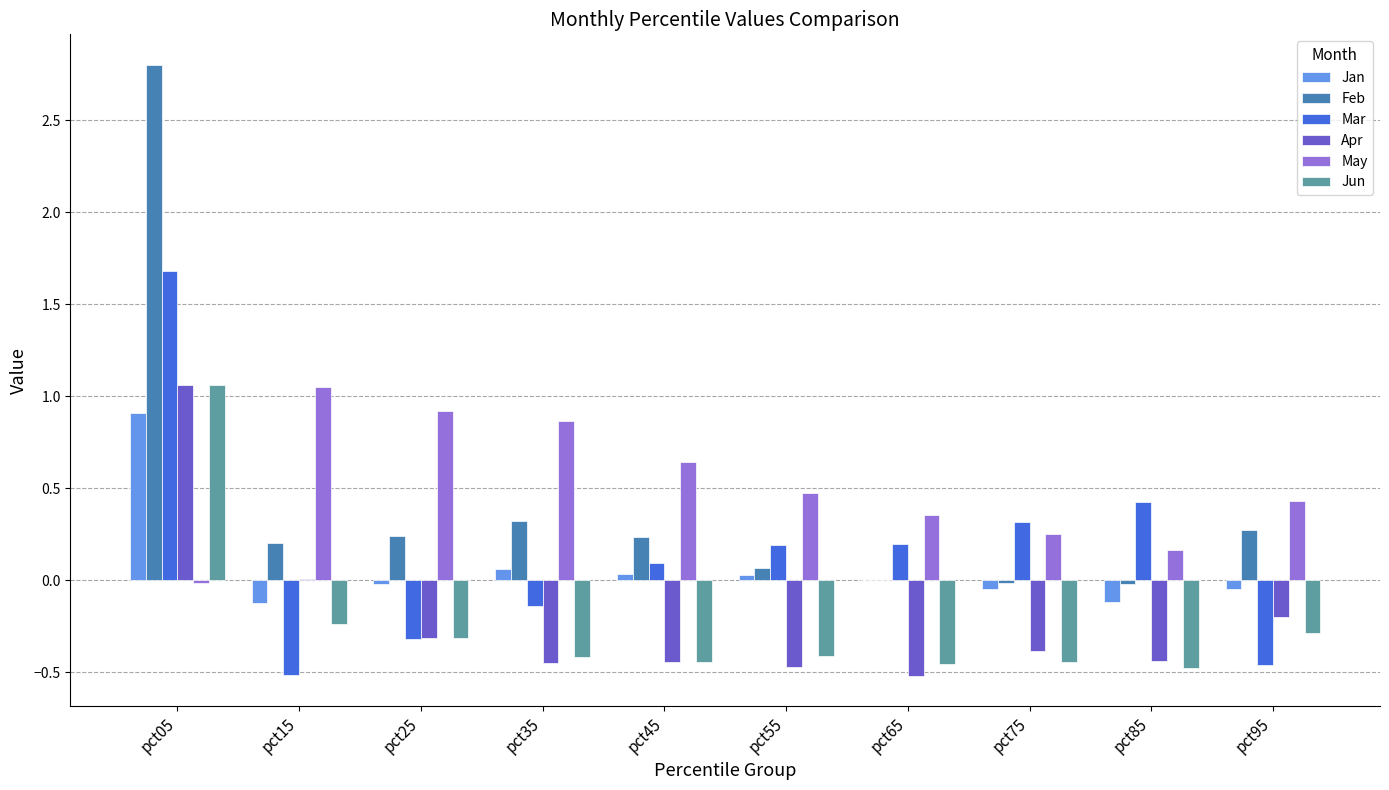

Which category has the highest value across all series?

pct05